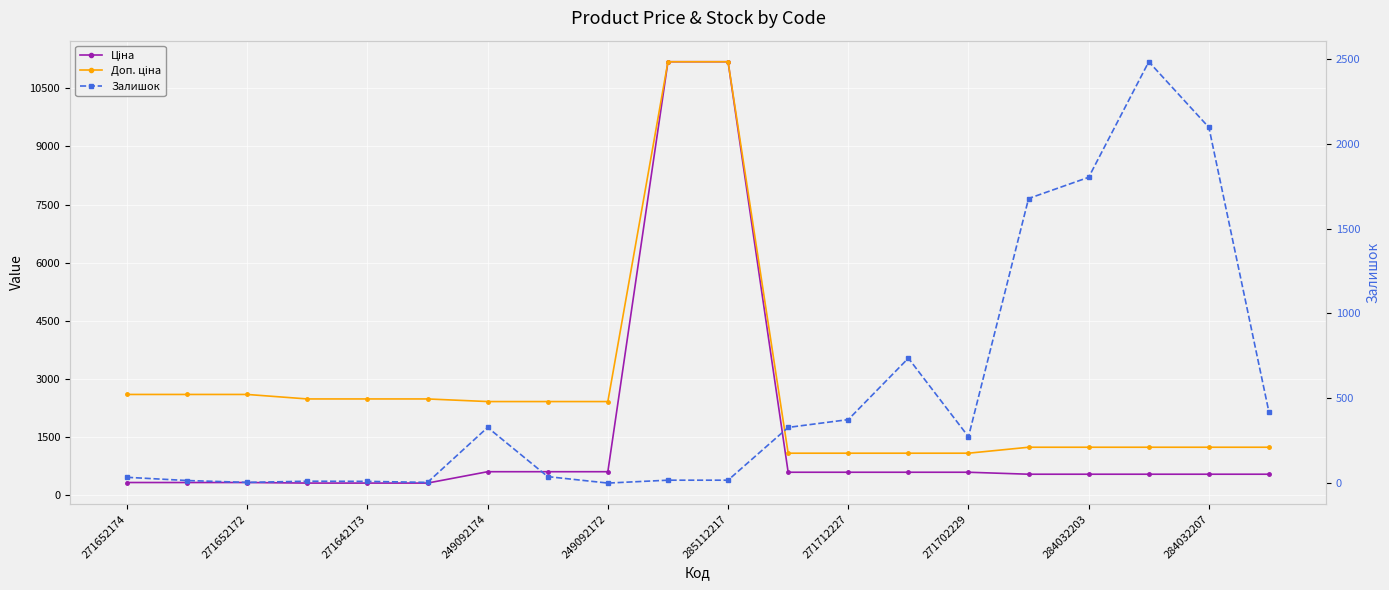

Is the value of Доп. ціна at 271652172 greater than the value of Ціна at 19?

Yes